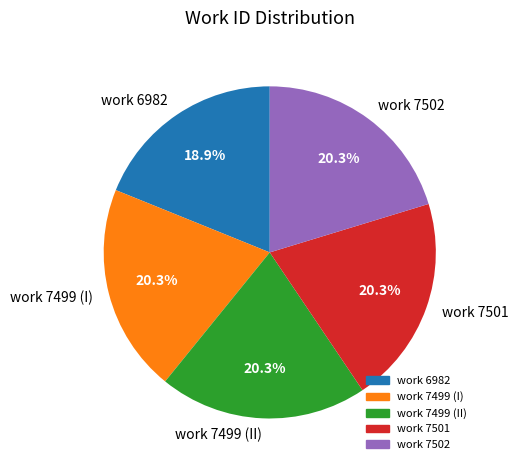

What is the smallest slice in the pie chart?

work 6982